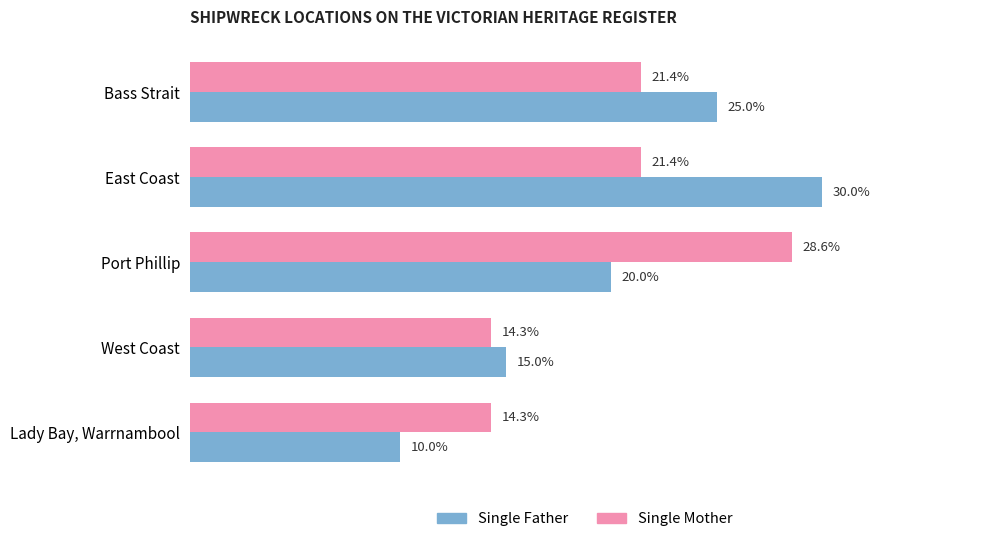

Is the value of Single Father at East Coast greater than the value of Single Mother at East Coast?

Yes